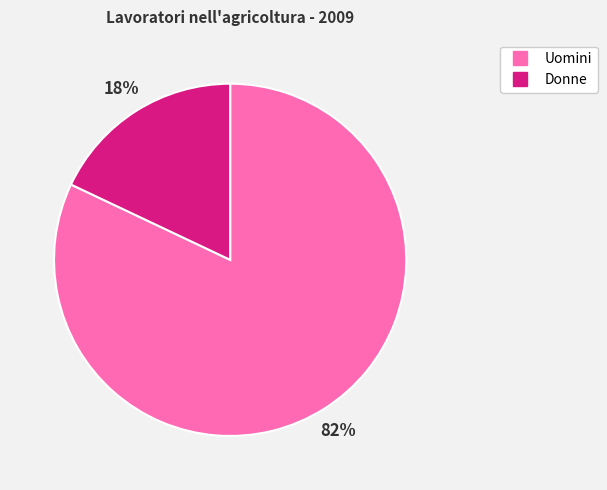

Is there any slice that represents more than half of the pie?

Yes